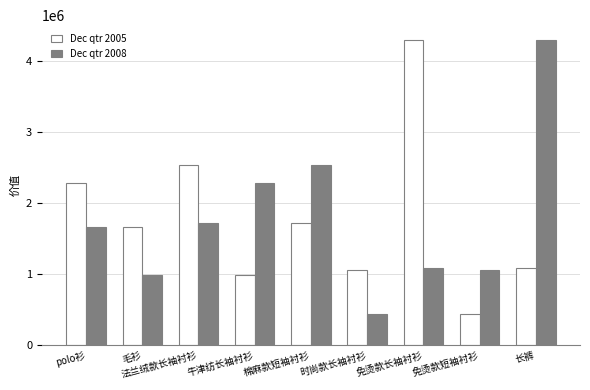

What is the label of the 1st bar from the right?

长裤